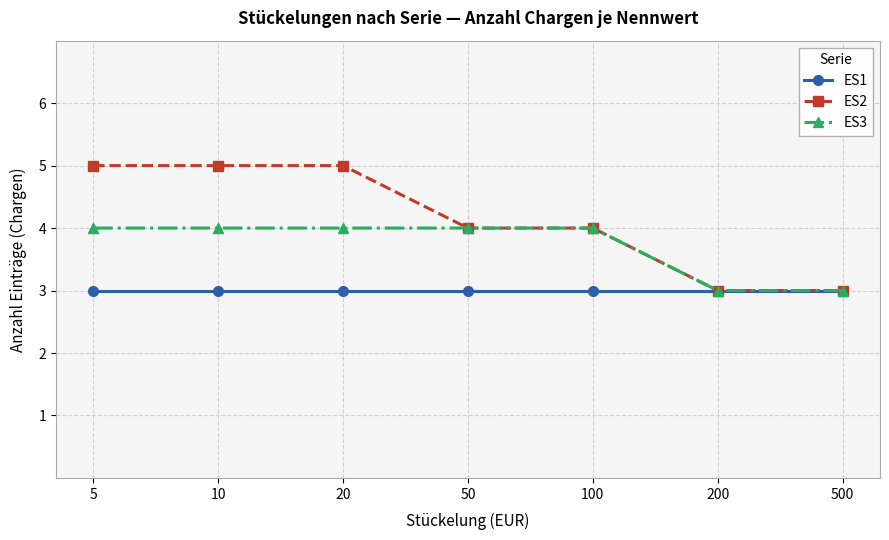

Which series has the largest total across all categories?

ES2